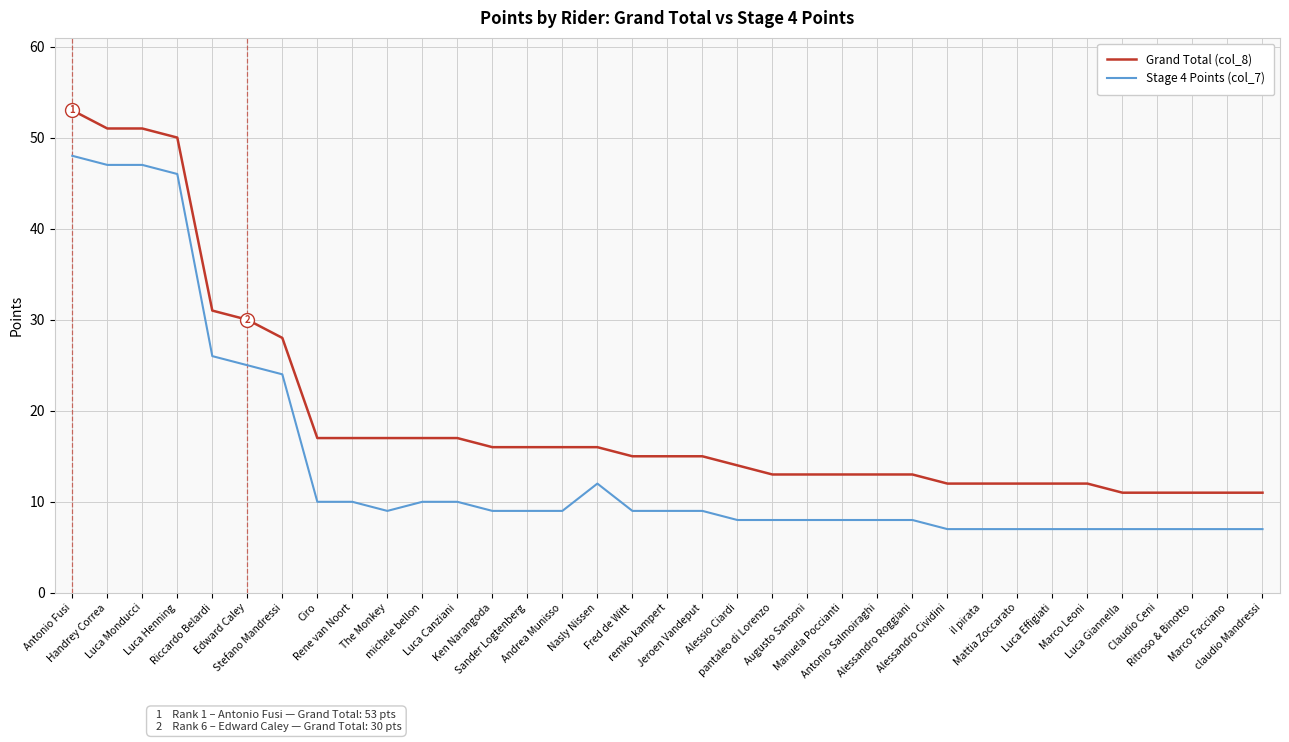

At how many categories does at least one series exceed 18?

7